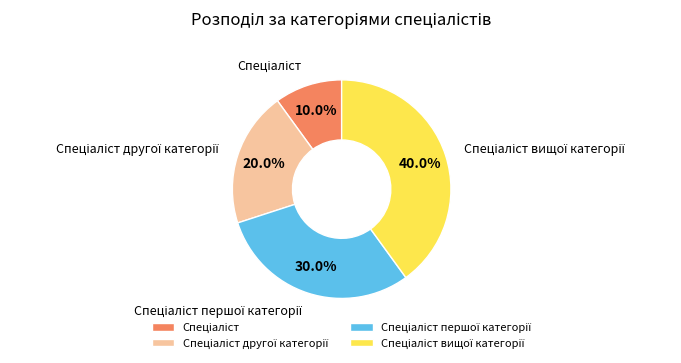

Count the number of slices in the pie.

4